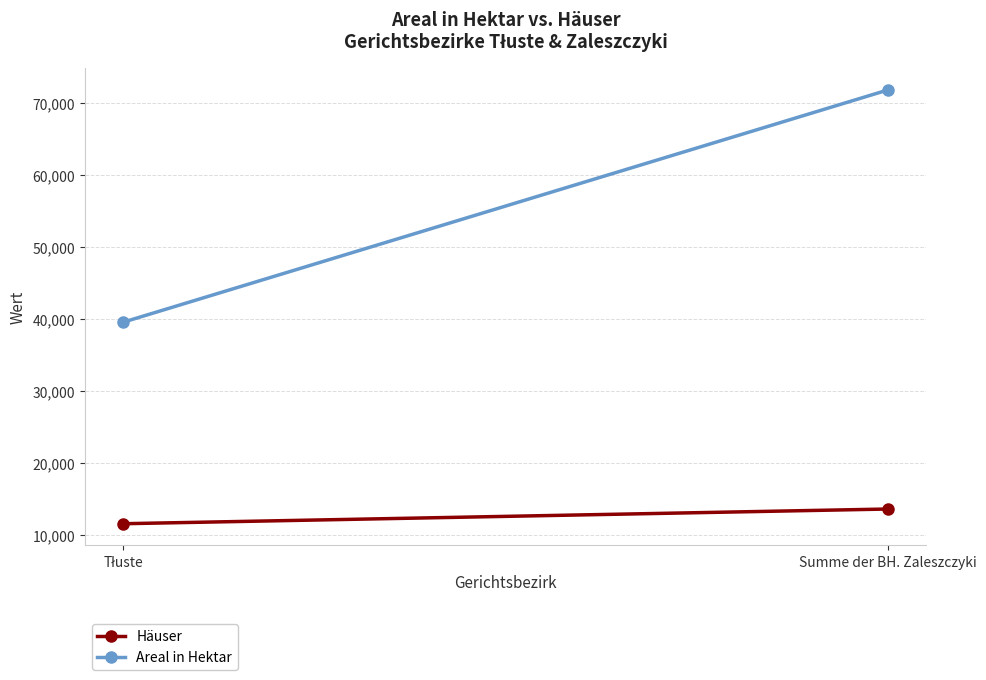

Between Tłuste and Summe der BH. Zaleszczyki, which is larger?

Summe der BH. Zaleszczyki